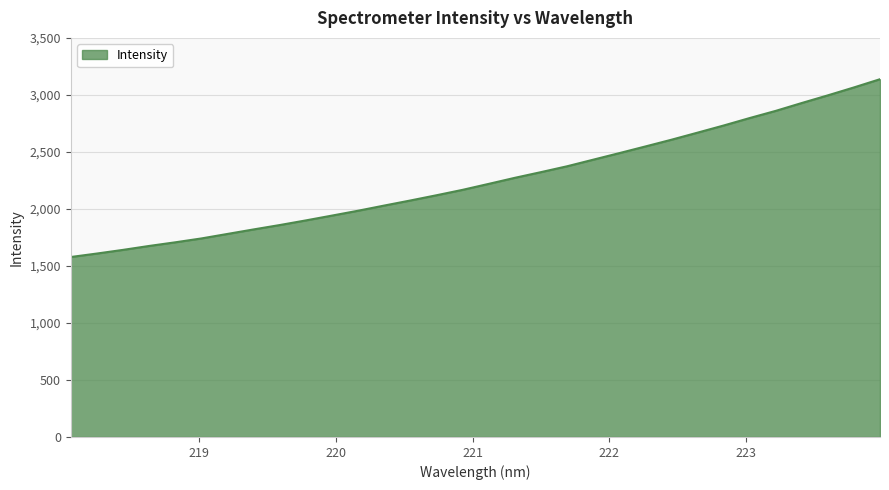

What is the greatest value displayed?

3137.7